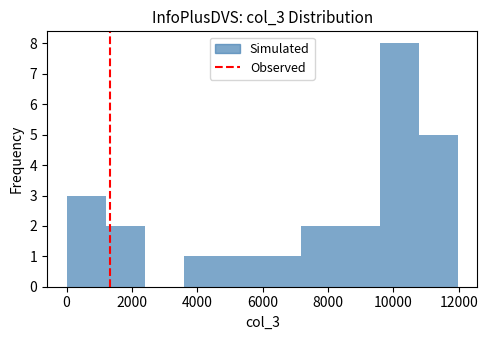

Reading left to right, transcribe this chart: for each bar, give the range it covers on the x-axis and its height. Neither the bar edges nor the heights are printed on the chart, so give them approximately, as read against the axes.

0 to 1200: 3
1200 to 2400: 2
2400 to 3600: 0
3600 to 4800: 1
4800 to 6000: 1
6000 to 7200: 1
7200 to 8400: 2
8400 to 9600: 2
9600 to 10800: 8
10800 to 12000: 5